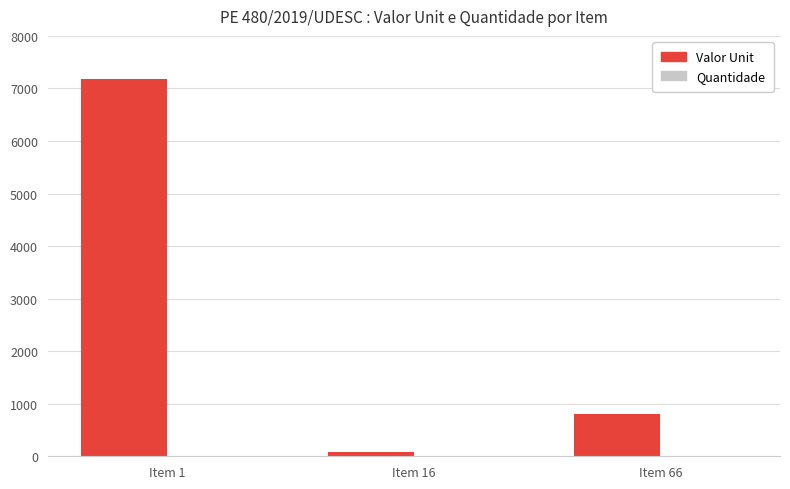

The value of Valor Unit at Item 66 is 810.9. True or false?

True